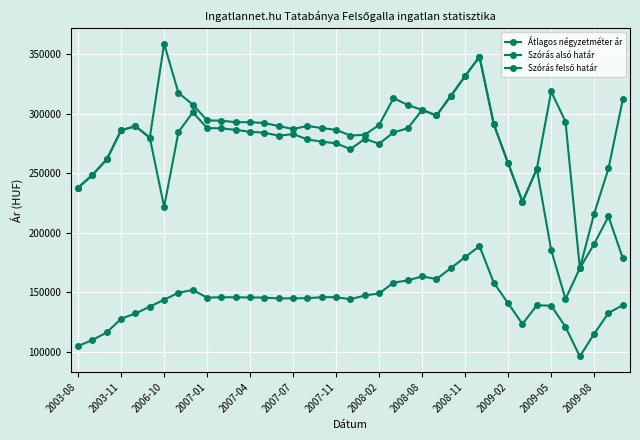

How many values in the Átlagos négyzetméter ár series are below 145154?

19